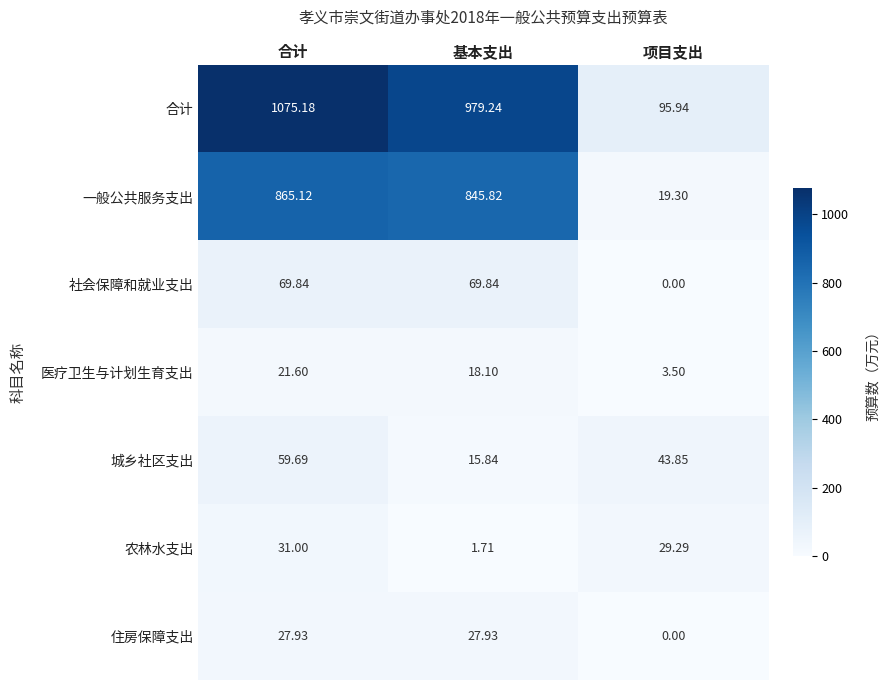

Which series changed the most between 合计 and 基本支出?

合计